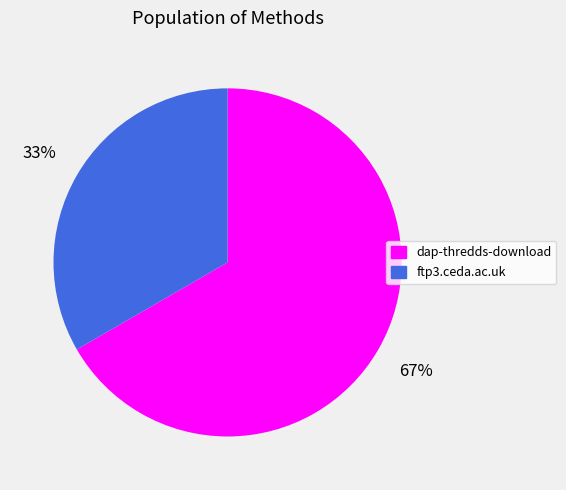

Is there any slice that represents more than half of the pie?

Yes